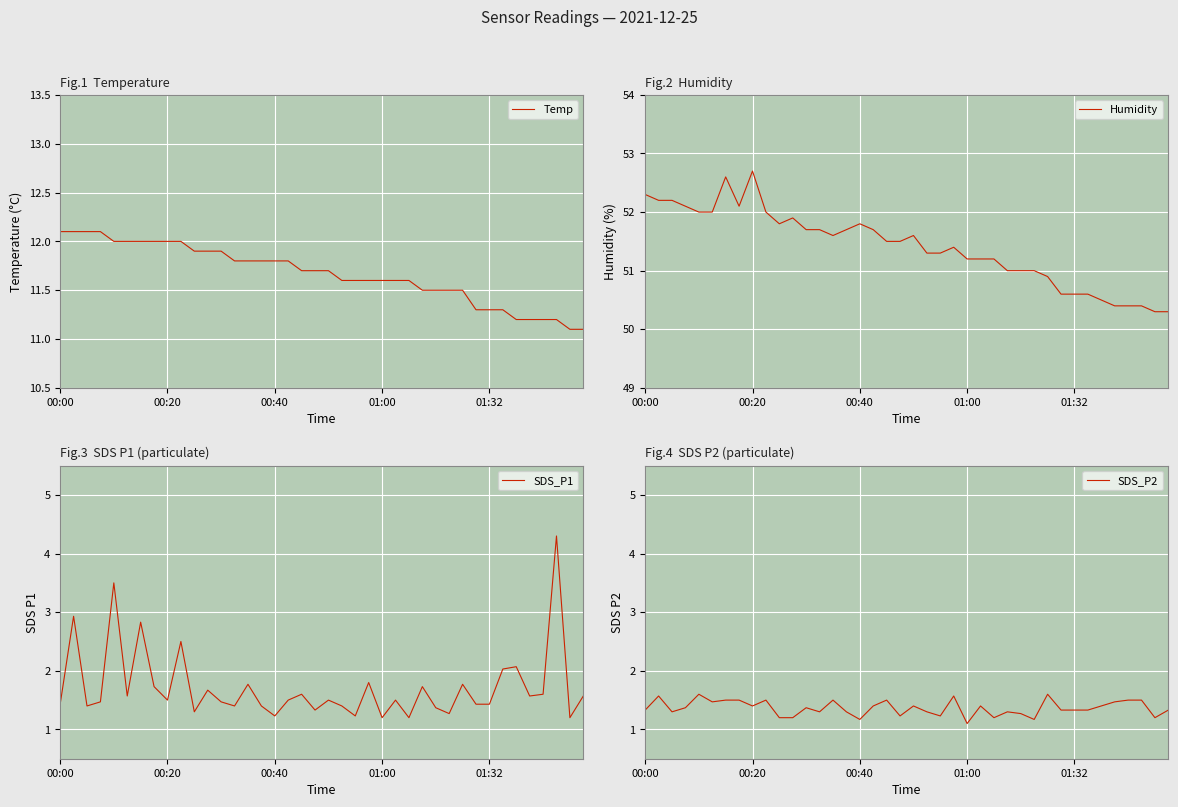

What is the value of the Temp point at the 12th from the left?

11.9